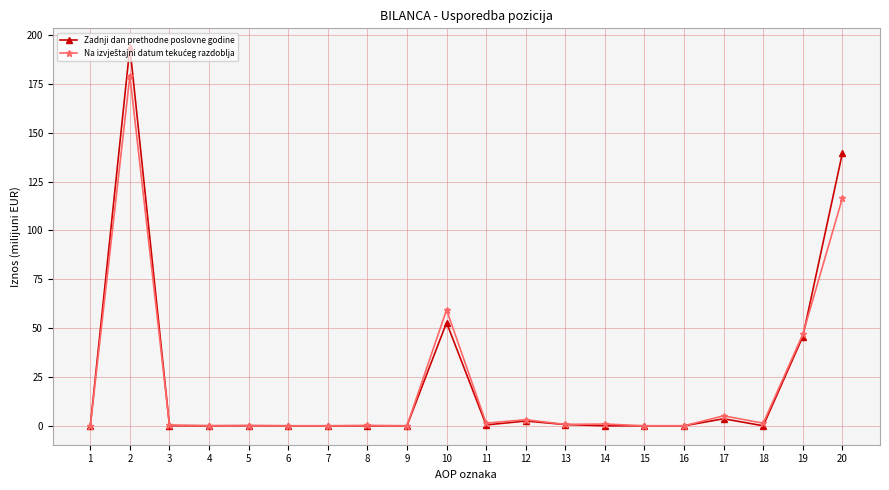

What is the average value of the Zadnji dan prethodne poslovne godine series?

22.0